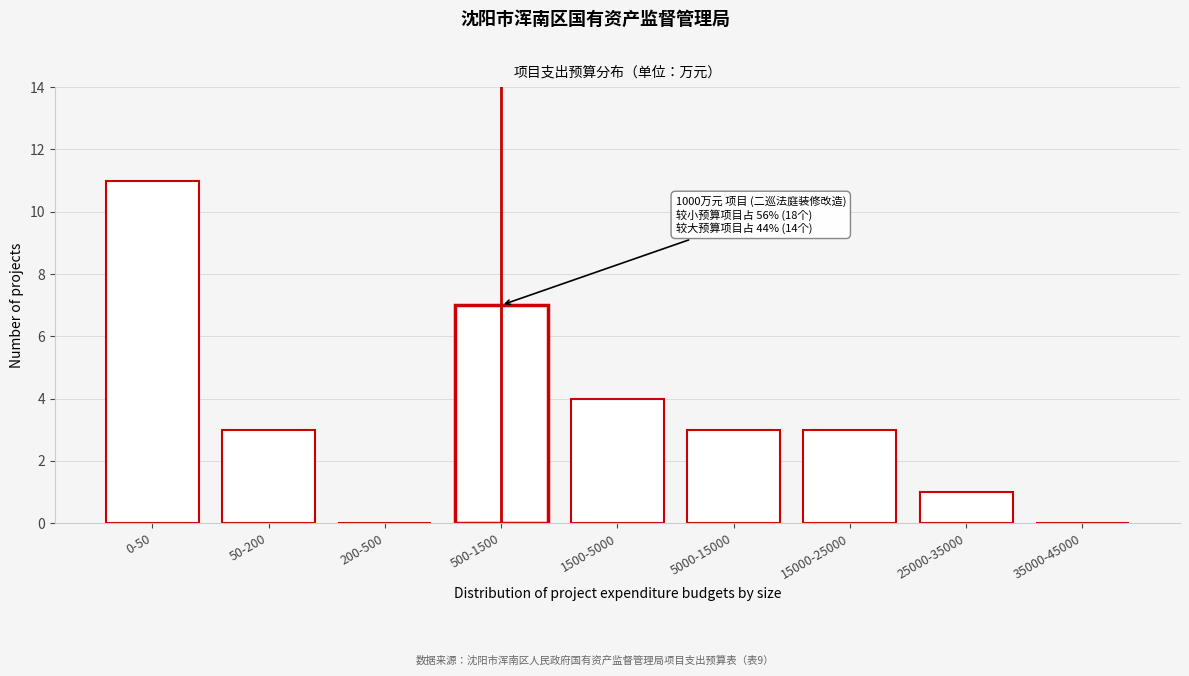

Reading right to left, list all the values displayed in this chart.

35000-45000=0	25000-35000=1	15000-25000=3	5000-15000=3	1500-5000=4	500-1500=7	200-500=0	50-200=3	0-50=11